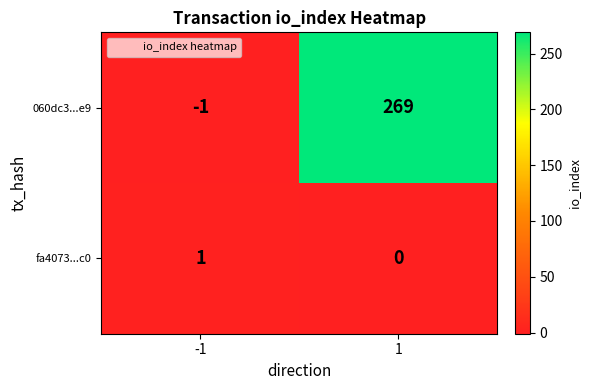

What is the highest value of the 060dc3...e9 series?

269